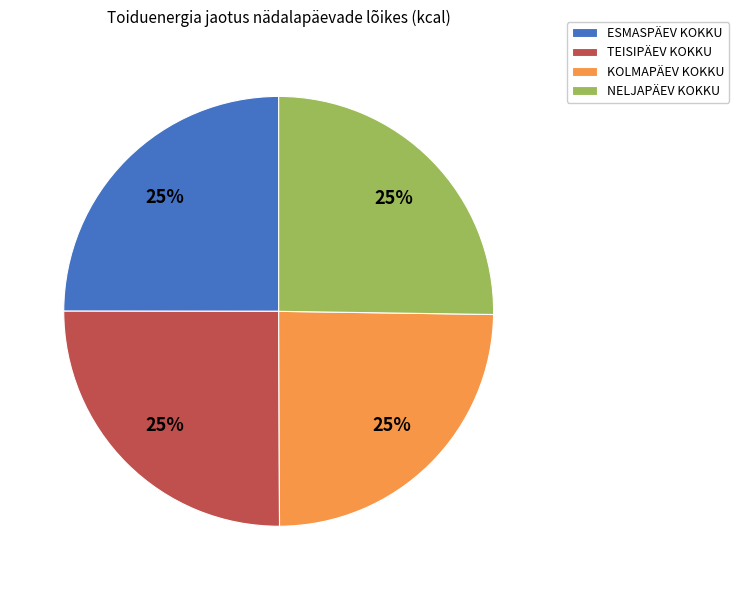

Is it true that NELJAPÄEV KOKKU is 25% of the pie?

True